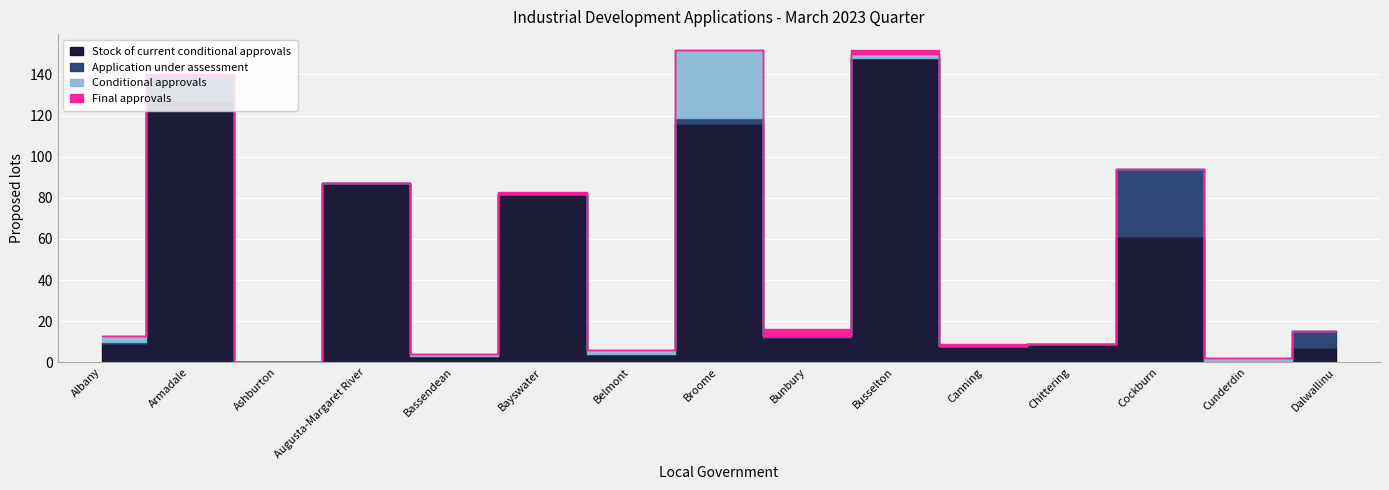

What is the difference between the maximum and minimum values in the Conditional approvals series?

33